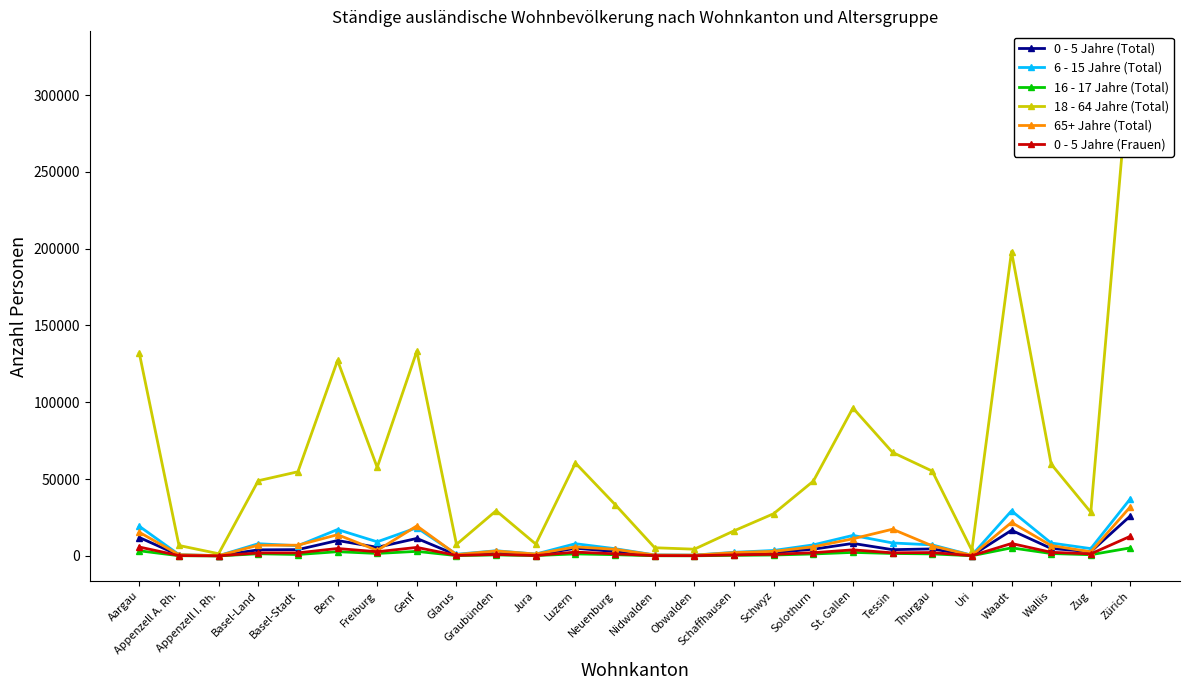

How many interior local valleys does the 65+ Jahre (Total) series have?

7